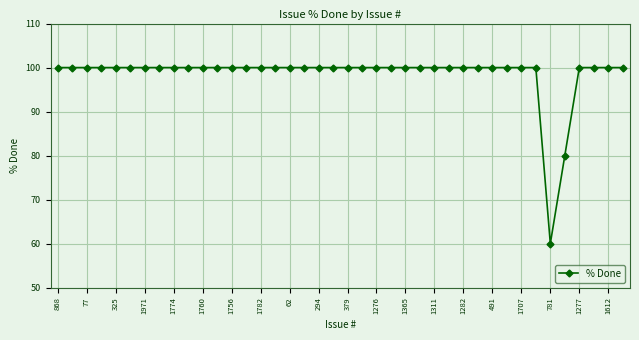

What is the value of the 15th point from the left?

100